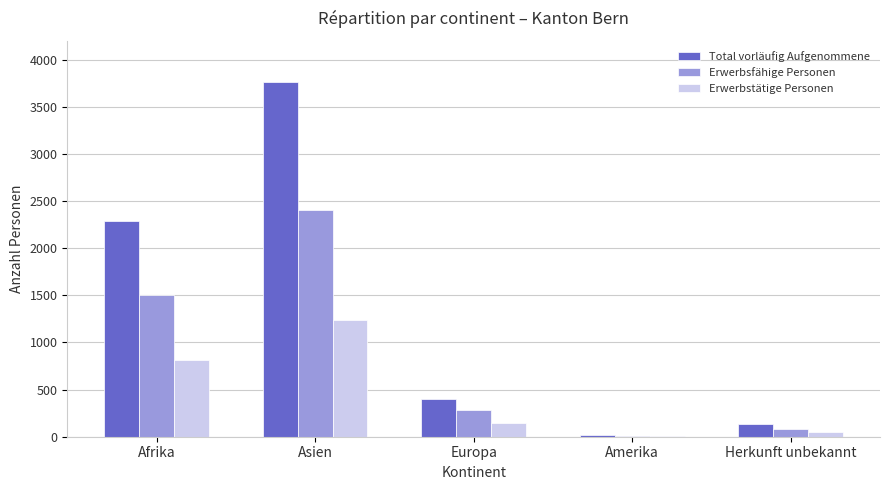

Which series changed the most between Europa and Amerika?

Total vorläufig Aufgenommene